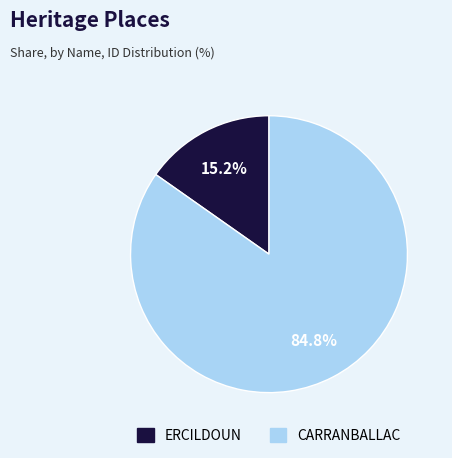

To the nearest percent, what portion does ERCILDOUN represent?

15%